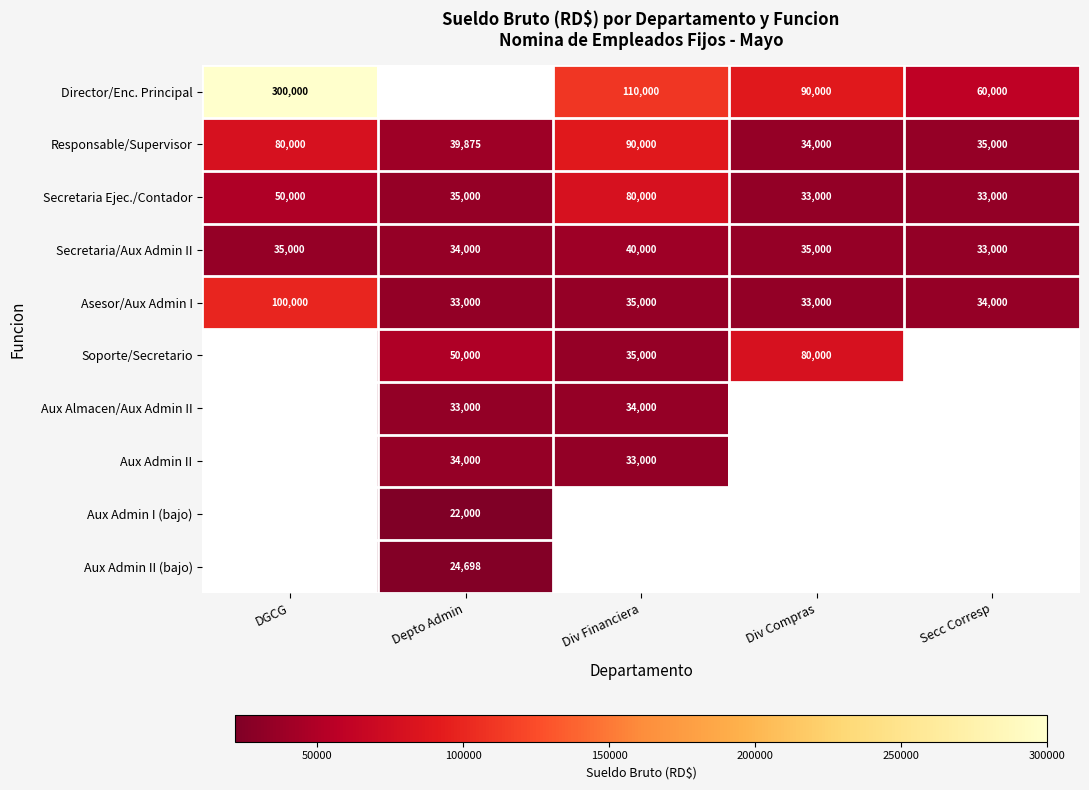

What is the minimum value for Secretaria/Aux Admin II?

33000